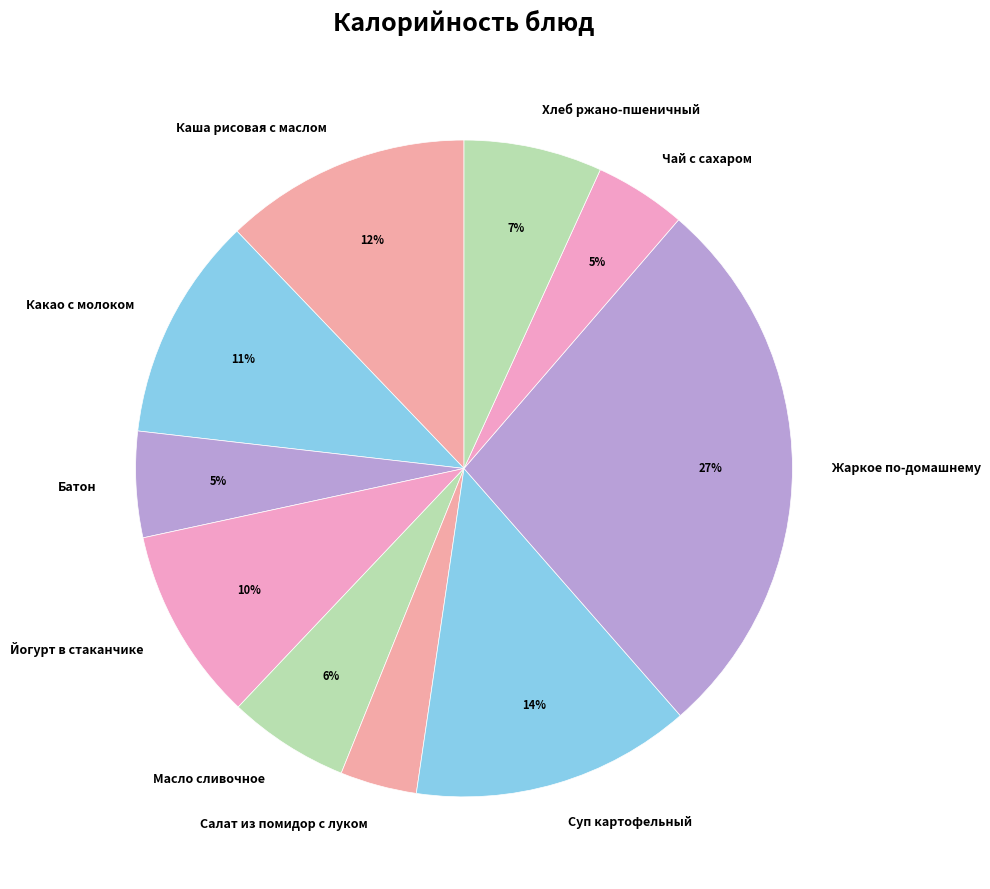

True or false: Салат из помидор с луком accounts for 4% of the total.

True